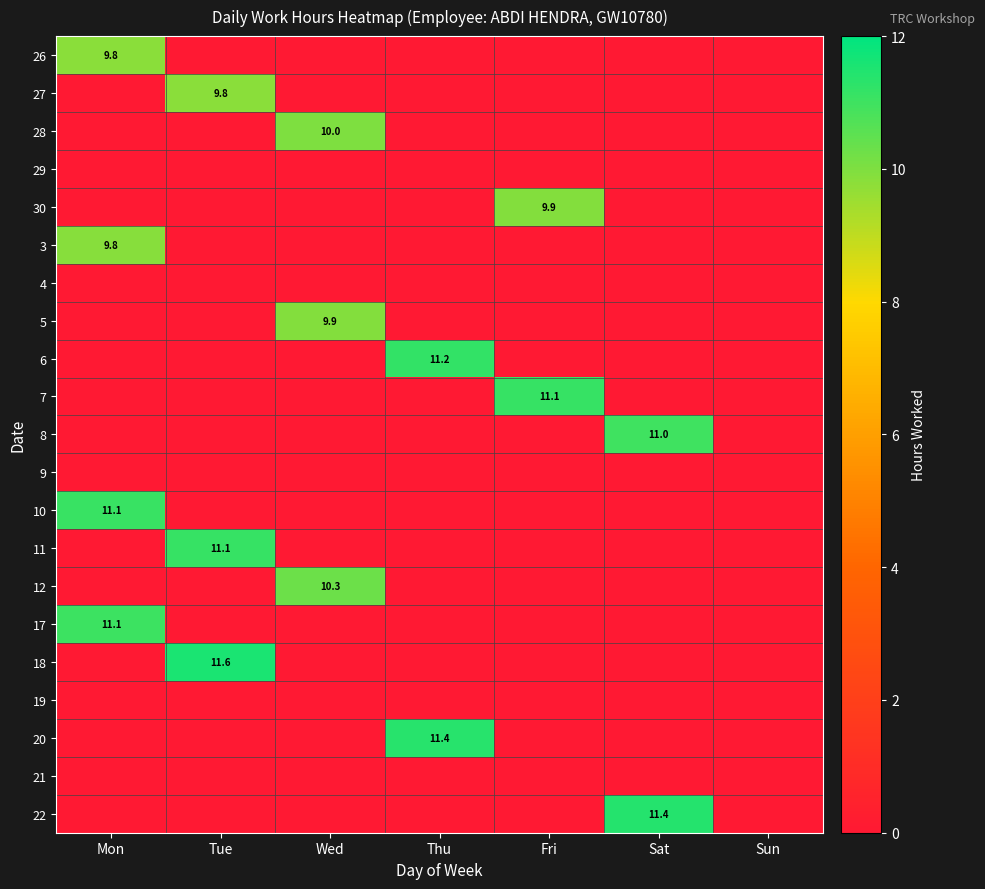

What is the difference between the highest and lowest values at Fri?

11.1